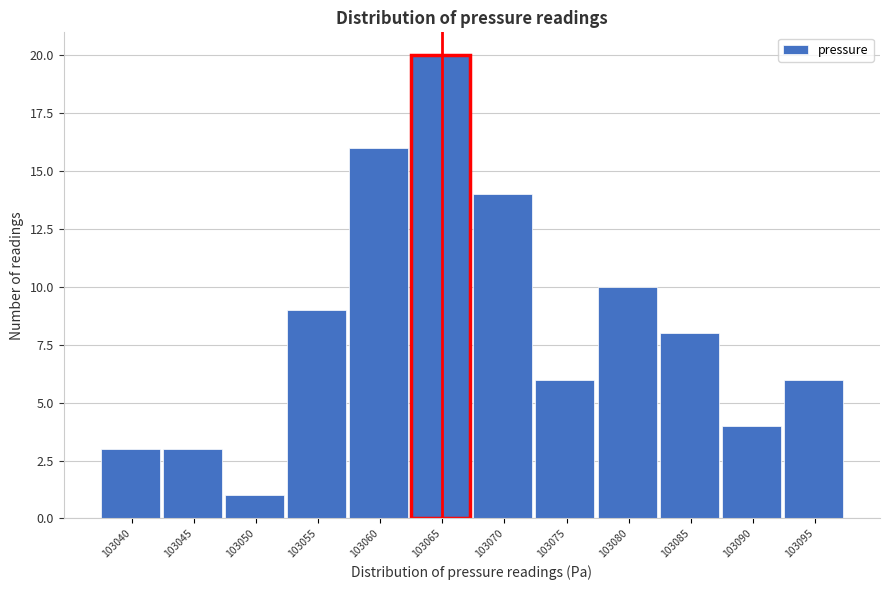

Reading right to left, transcribe all the data shown in this chart.

6	4	8	10	6	14	20	16	9	1	3	3